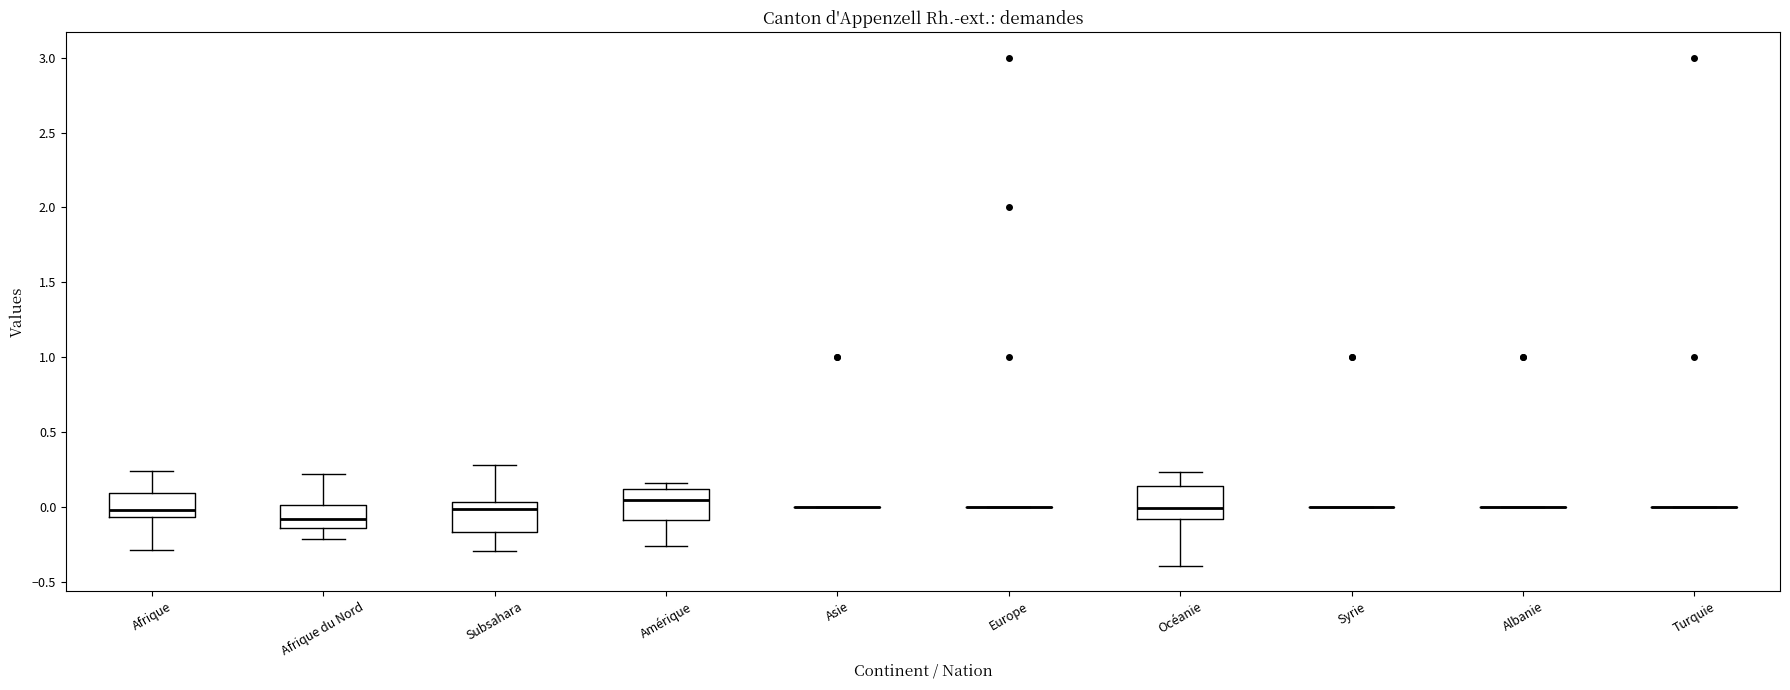

Reading left to right, read every box against the y-axis: the position of its median line, the range the box covers, and the ends of its whiskers. The values are not printed on the chart, so give them approximately, as read against the axis.

Afrique: median 0.00, box -0.05 to 0.10, whiskers -0.30 to 0.25
Afrique du Nord: median -0.10, box -0.15 to 0.00, whiskers -0.20 to 0.20
Subsahara: median 0.00, box -0.15 to 0.05, whiskers -0.30 to 0.30
Amérique: median 0.05, box -0.10 to 0.10, whiskers -0.25 to 0.15
Asie: box collapsed to a line at 0.00, whiskers 0.00 to 0.00
Europe: box collapsed to a line at 0.00, whiskers 0.00 to 0.00
Océanie: median 0.00, box -0.10 to 0.15, whiskers -0.40 to 0.25
Syrie: box collapsed to a line at 0.00, whiskers 0.00 to 0.00
Albanie: box collapsed to a line at 0.00, whiskers 0.00 to 0.00
Turquie: box collapsed to a line at 0.00, whiskers 0.00 to 0.00